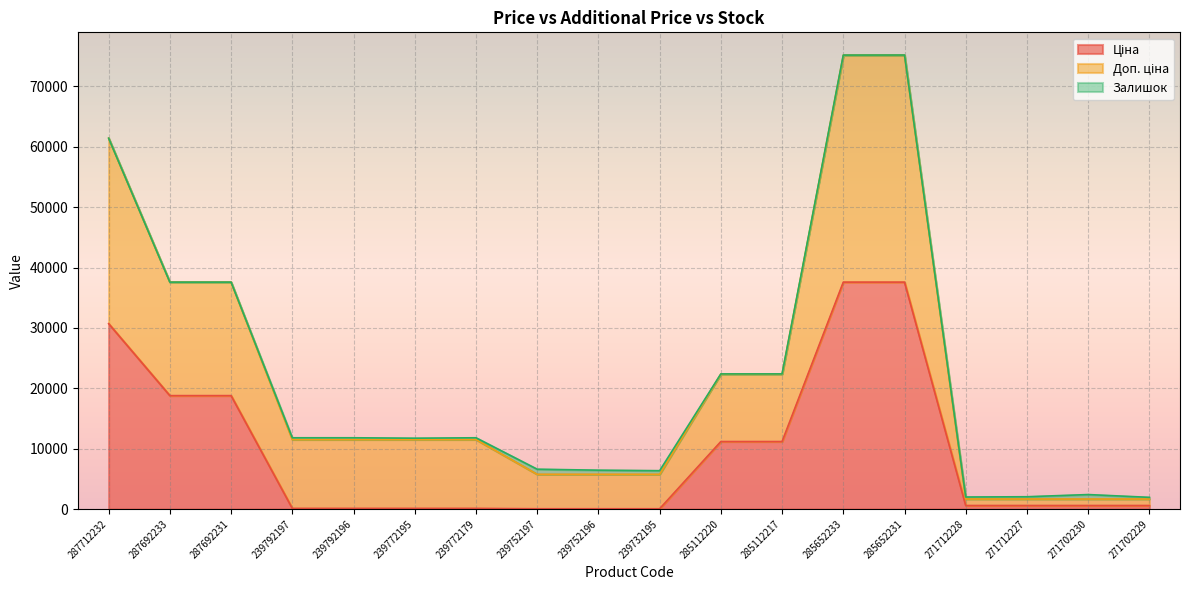

True or false: Доп. ціна and Ціна intersect in this chart.

False